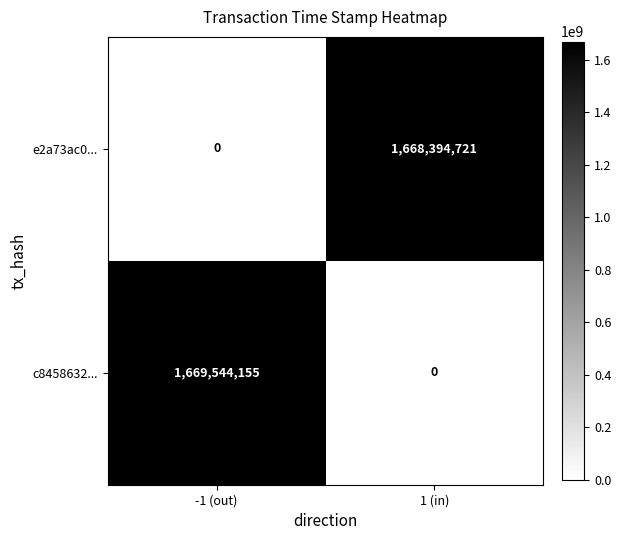

What is the maximum value shown in the chart?

1669544155